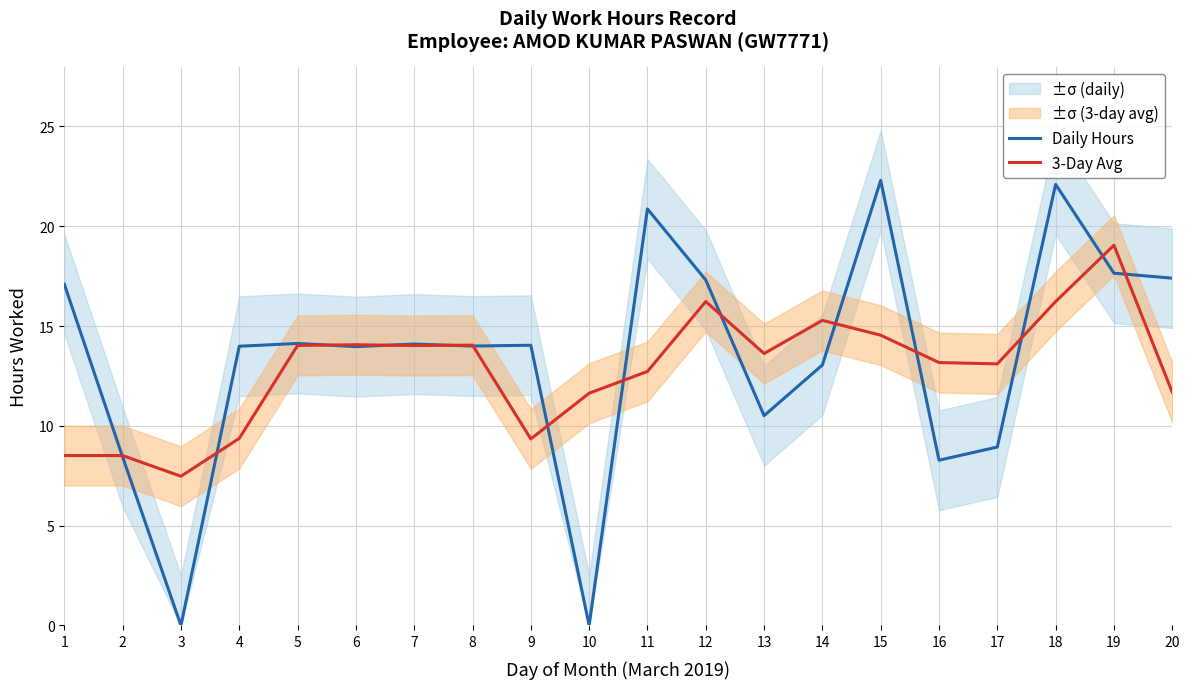

List the series in order of their peak value, lowest first.

3-Day Avg, Daily Hours